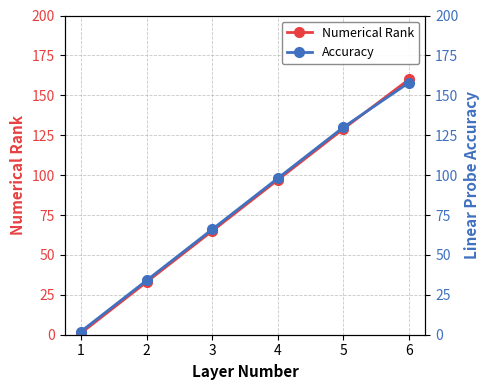

Reading left to right, list all the values displayed in this chart.

Numerical Rank: 1	33	65	97	129	160
Accuracy: 2	34	66	98	130	158